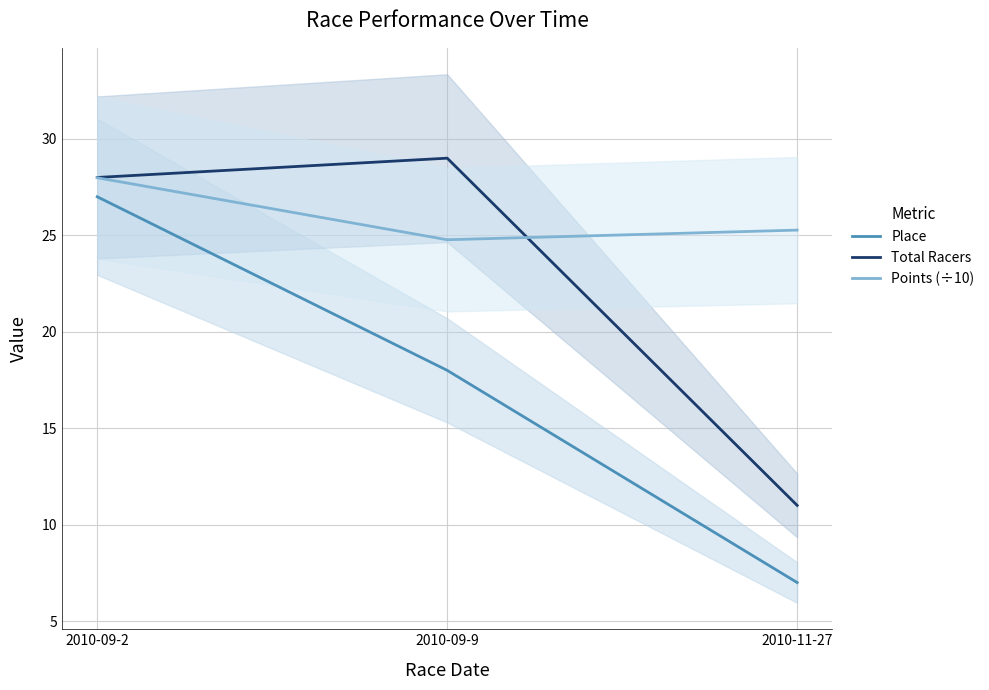

The value of Total Racers at 2010-09-9 is 45.2. True or false?

False